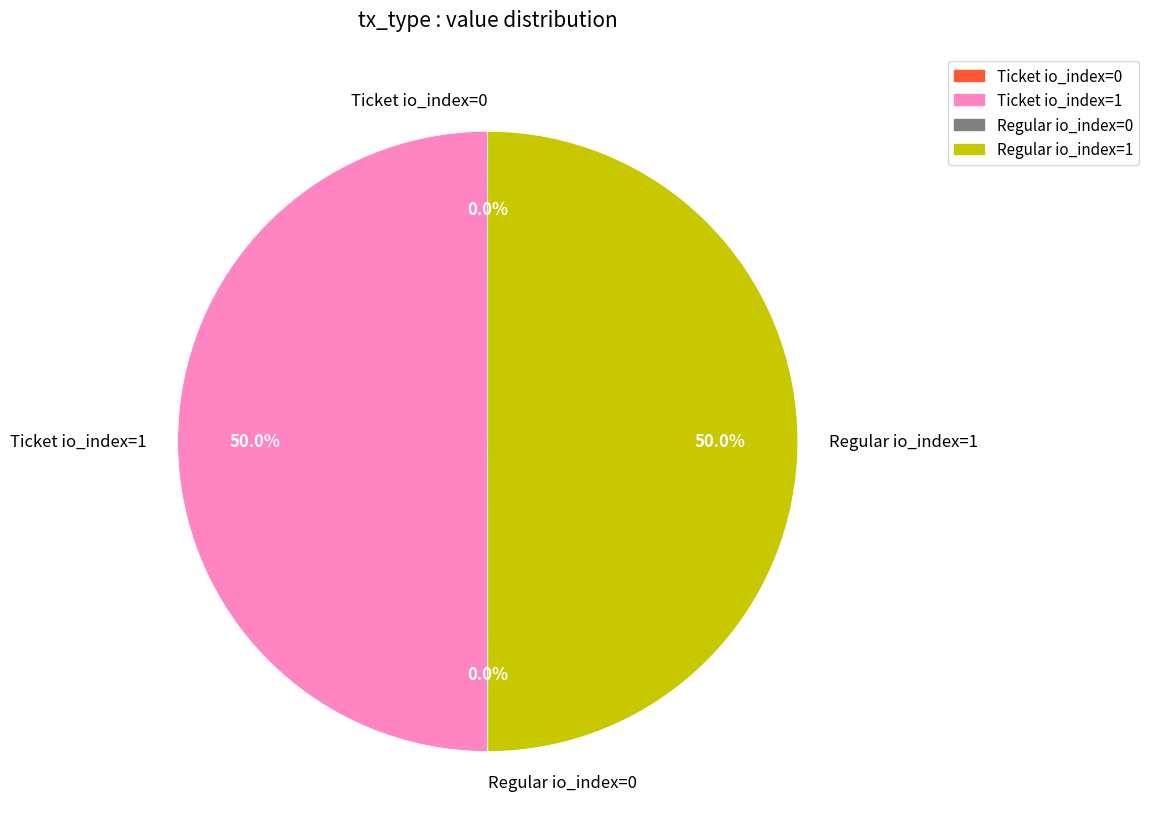

How much of the chart is everything except Regular io_index=1?

50.0%